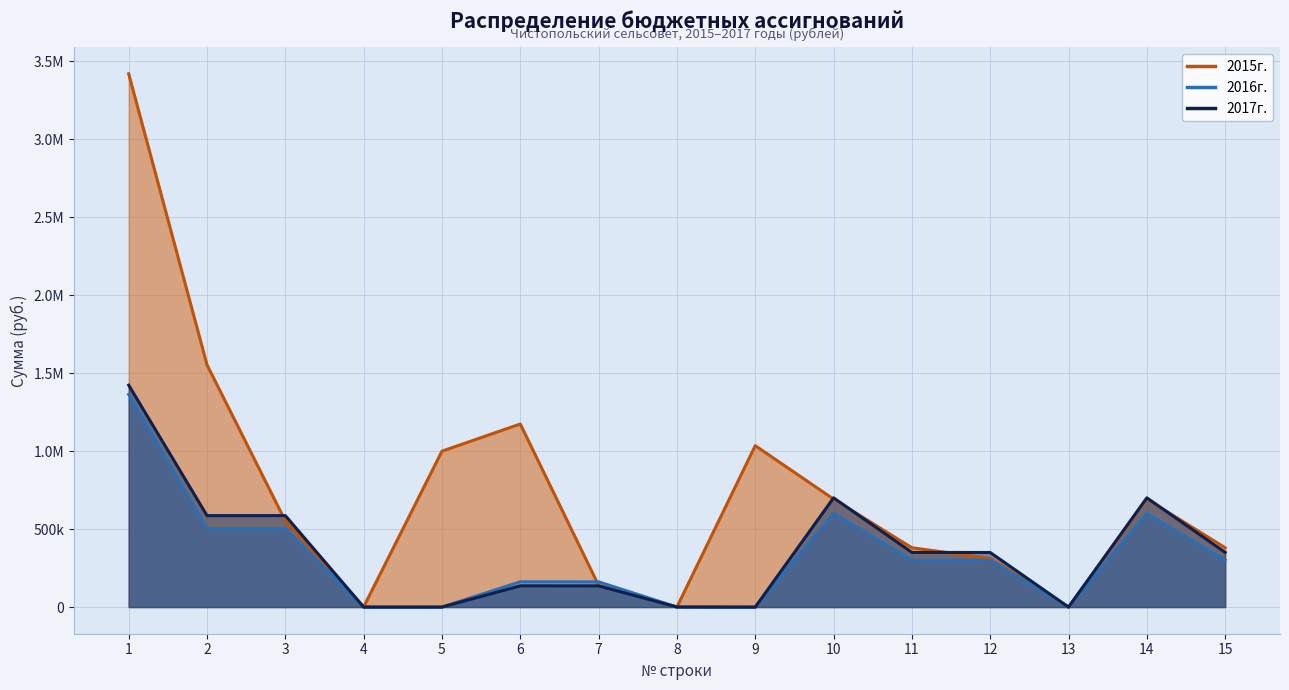

How many intersections are there between 2016г. and 2015г.?

1